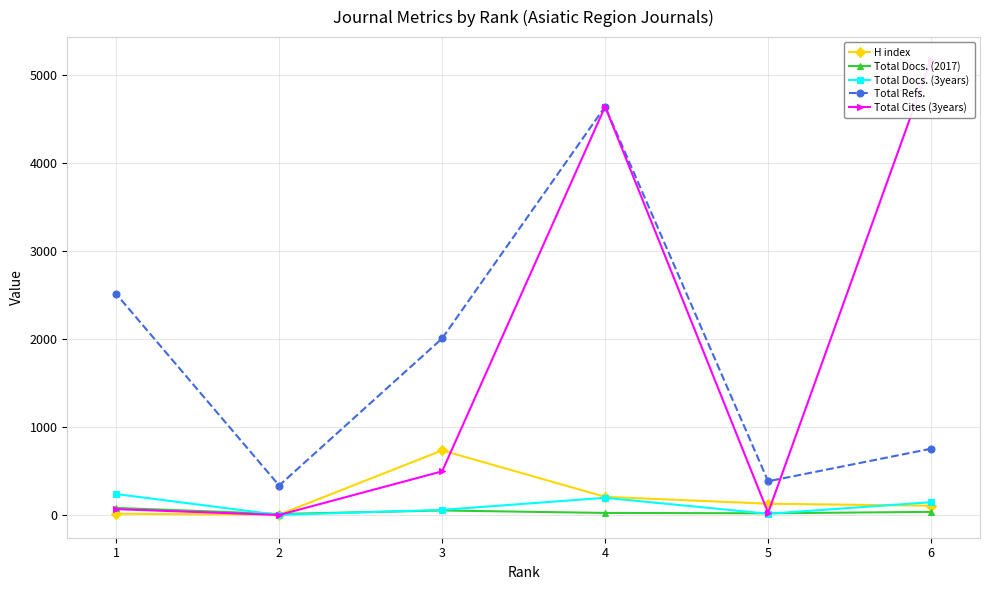

True or false: Total Cites (3years) and Total Docs. (3years) cross at least once.

False